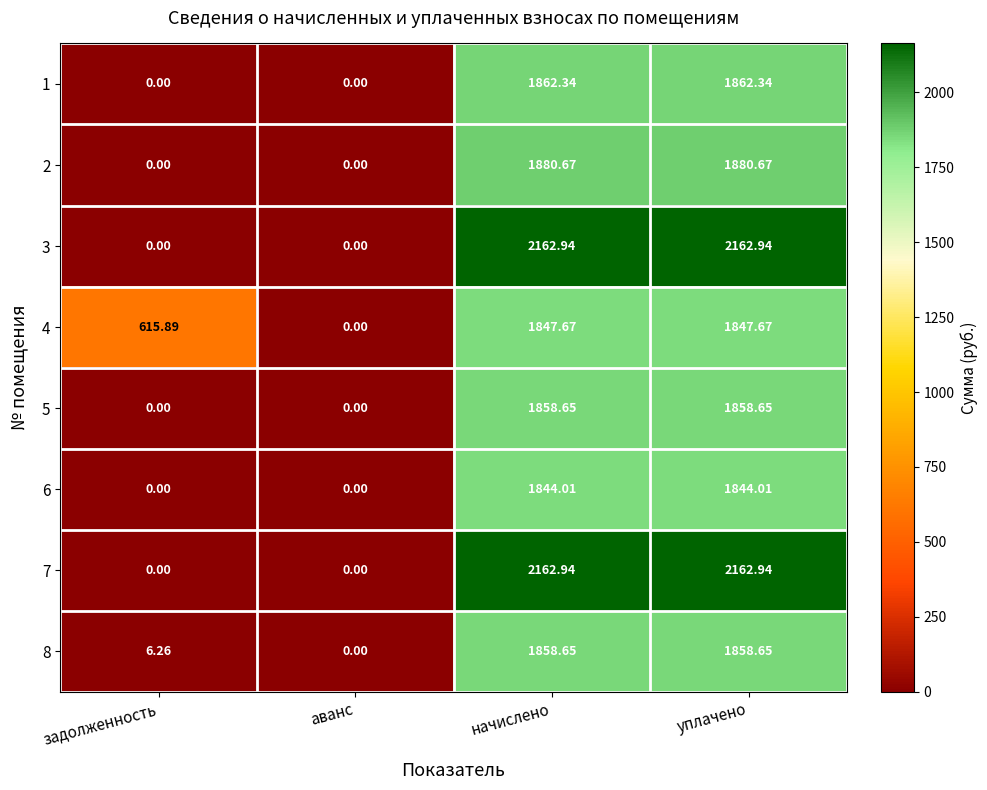

At which label is 4 closest to 923?

задолженность